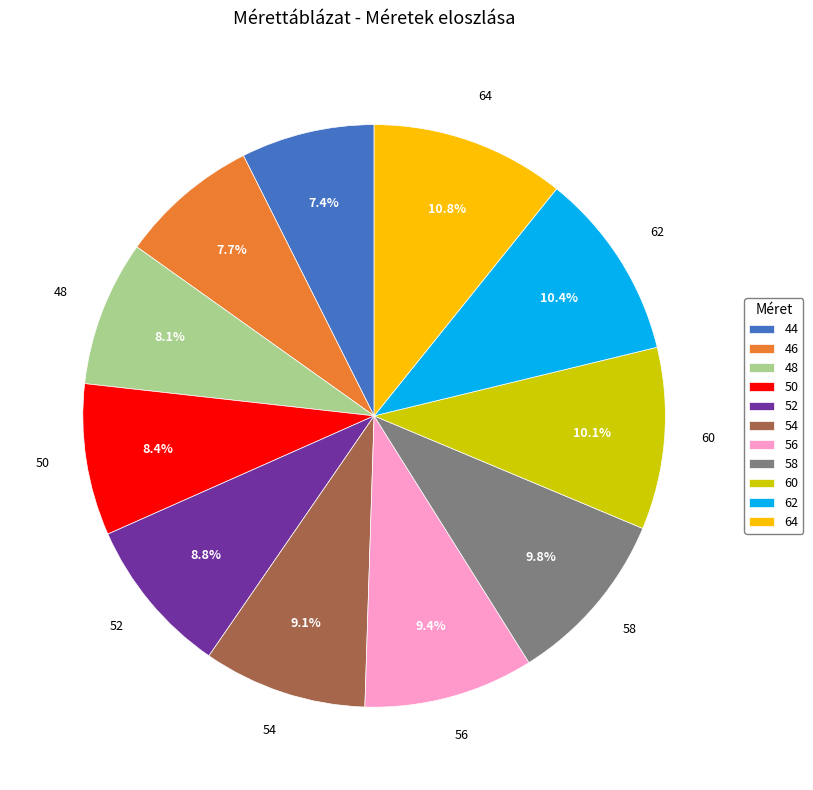

How many slices are in this pie chart?

11